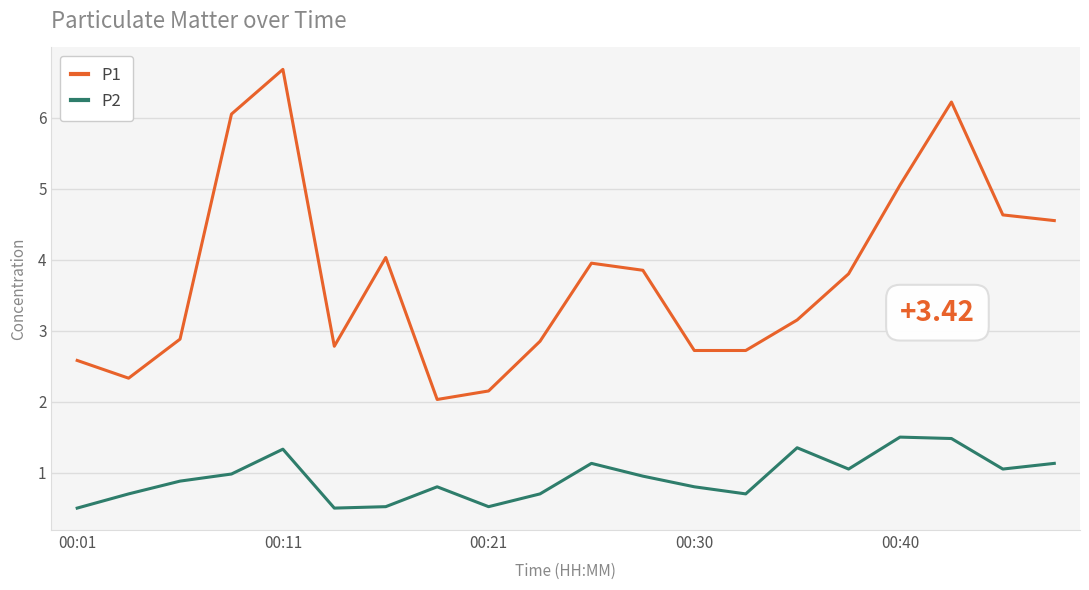

Which series has the largest range (max minus min)?

P1